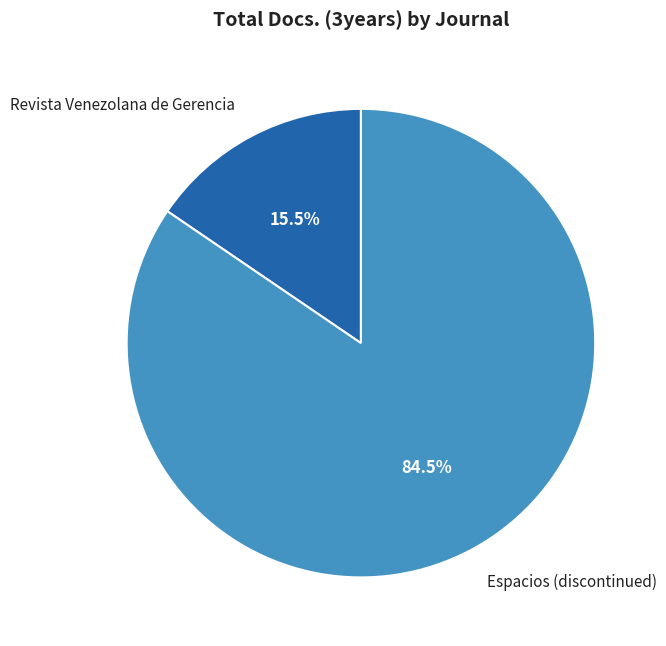

Is Espacios (discontinued) the majority of the pie?

Yes